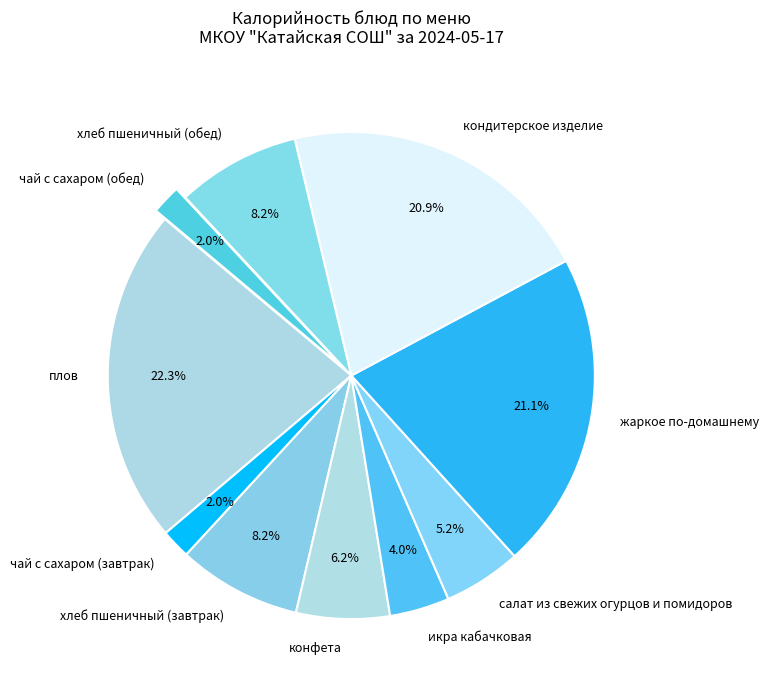

To the nearest percent, what is the combined percentage of чай с сахаром (обед) and икра кабачковая?

6%